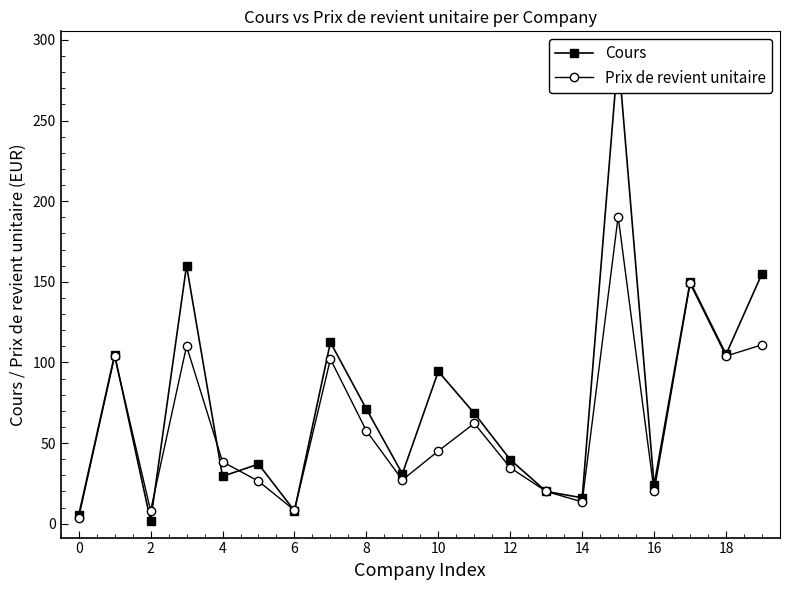

Where is the first local minimum for Prix de revient unitaire?

2